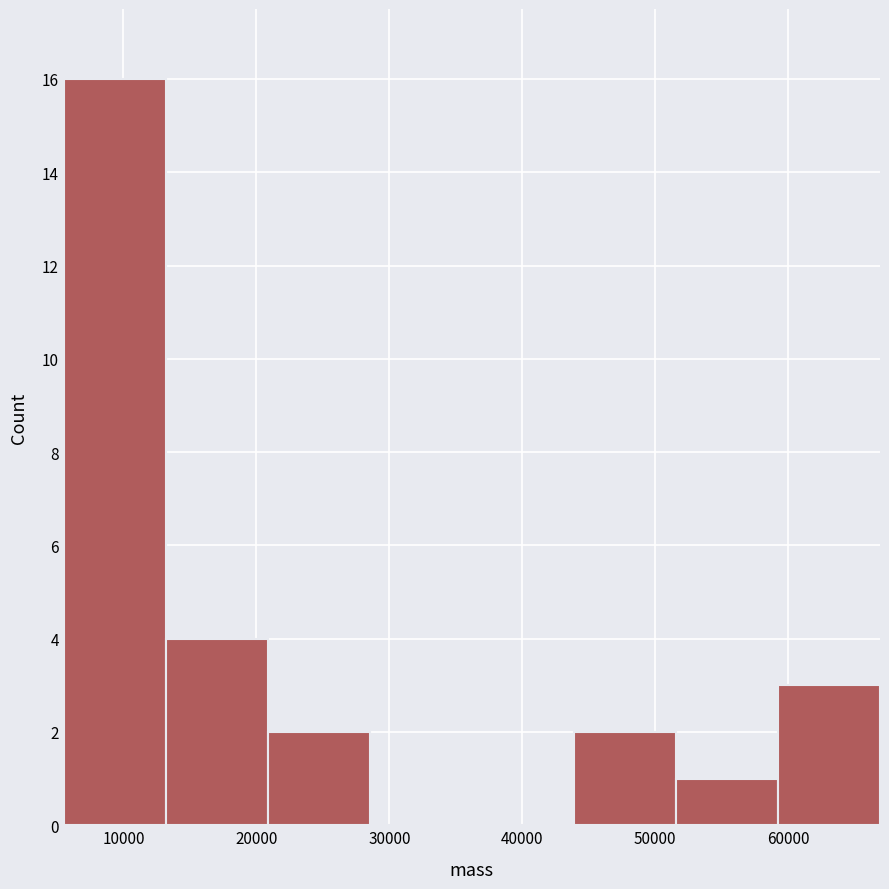

Reading left to right, list every bar in this chart as the range it spans on the x-axis followed by its height. Neither the bar edges nor the heights are printed on the chart, so give them approximately, as read against the axes.

6000 to 13000: 16
13000 to 21000: 4
21000 to 29000: 2
29000 to 36000: 0
36000 to 44000: 0
44000 to 52000: 2
52000 to 59000: 1
59000 to 67000: 3